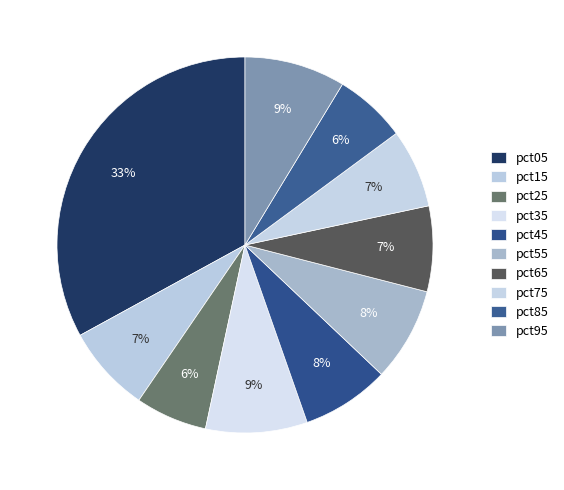

True or false: pct45 accounts for 2% of the total.

False